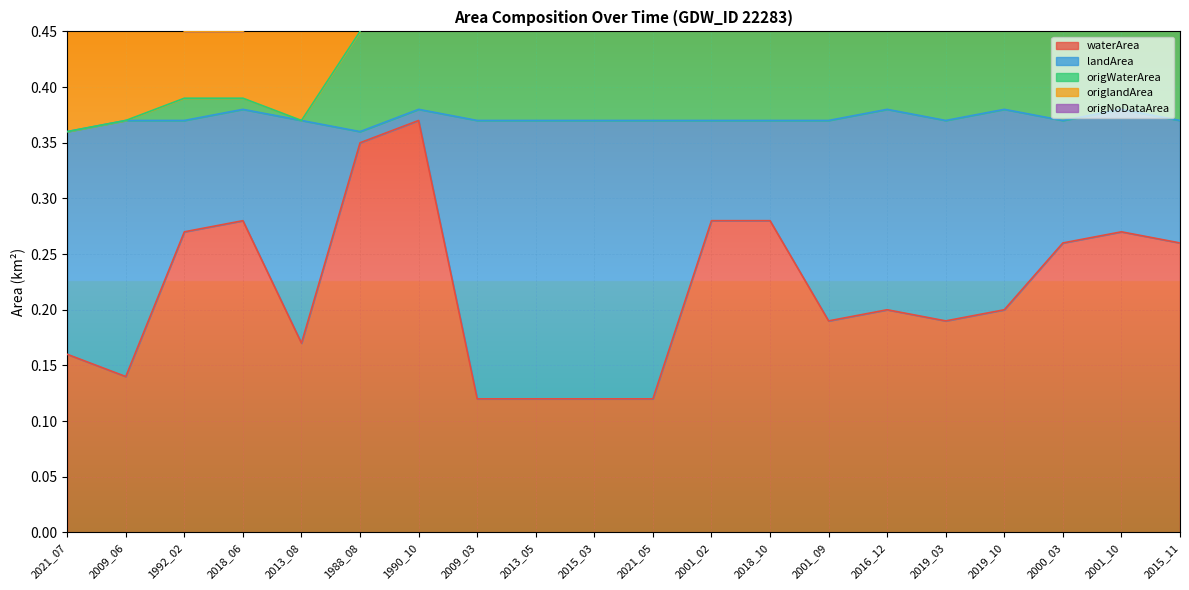

True or false: origNoDataArea and waterArea cross at least once.

False